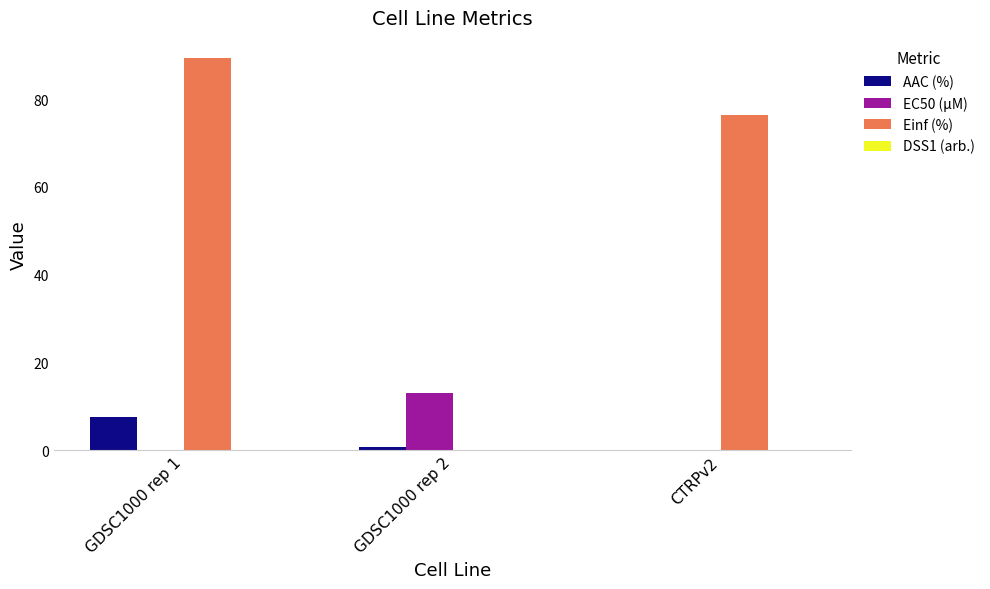

At which category is the sum across all series the highest?

GDSC1000 rep 1